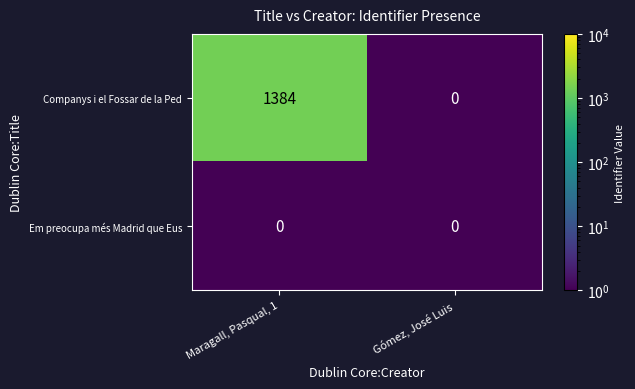

How many categories are shown in the chart?

2